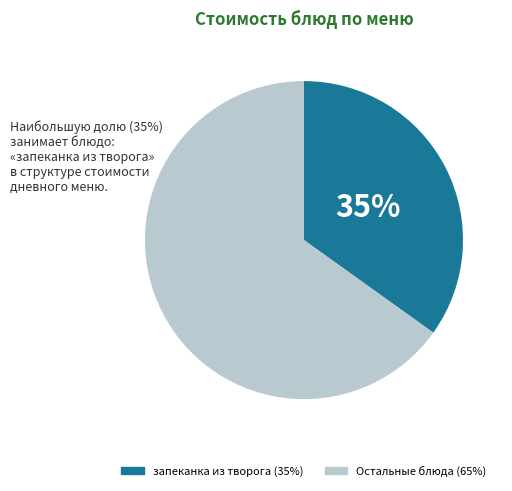

Is there a majority slice in this chart?

Yes